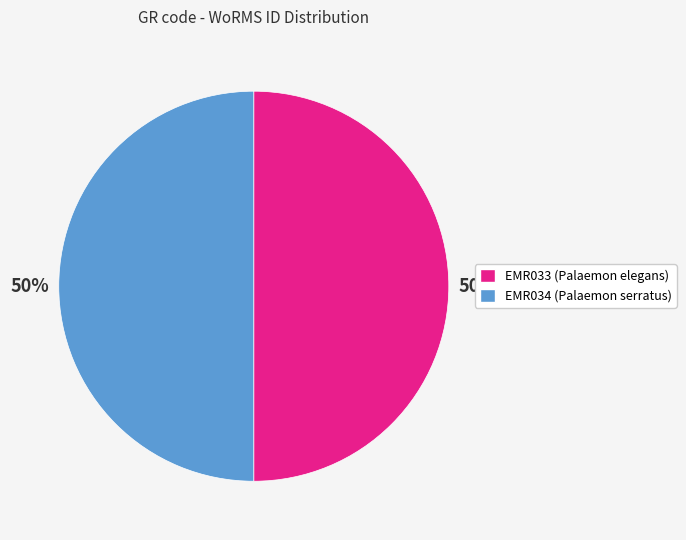

Is the sum of EMR033 (Palaemon elegans) and EMR034 (Palaemon serratus) greater than half?

Yes